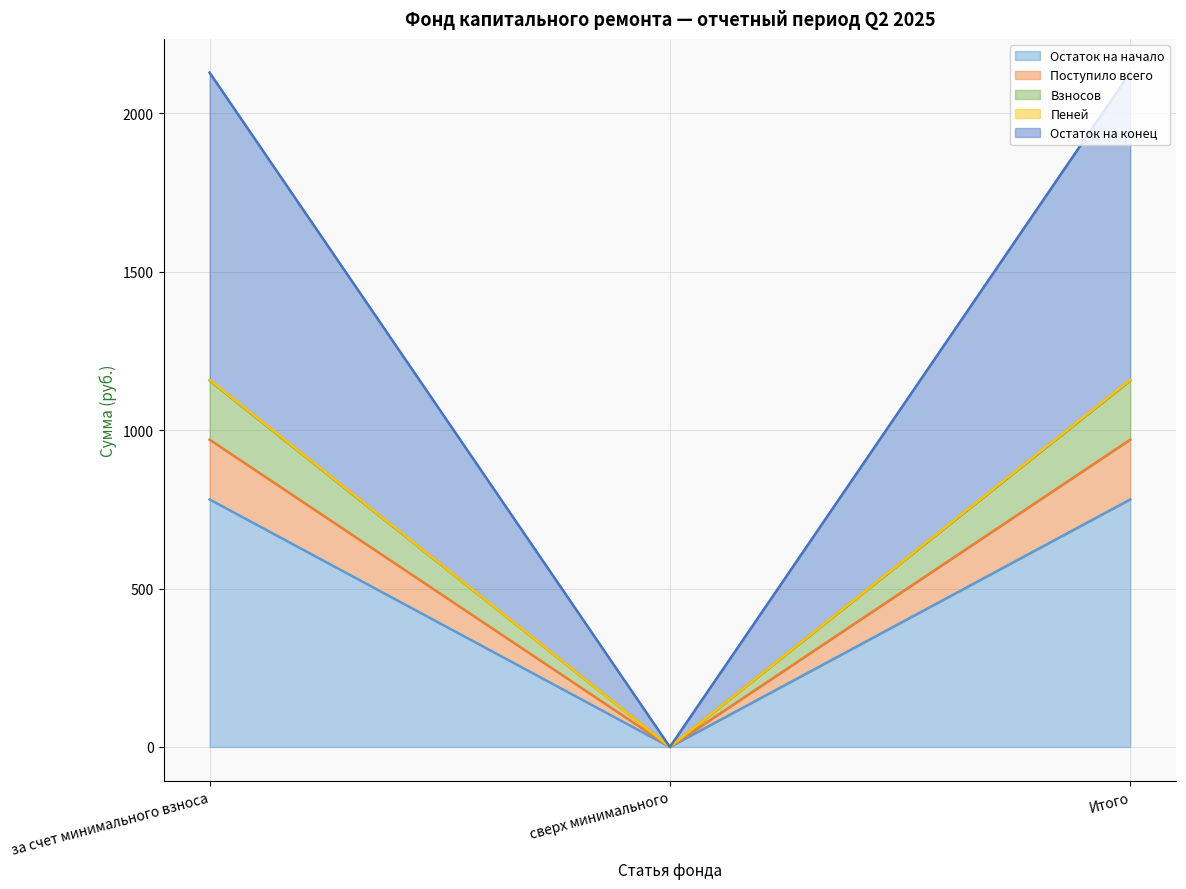

What is the difference between the highest and lowest values at за счет минимального взноса?

1347.3